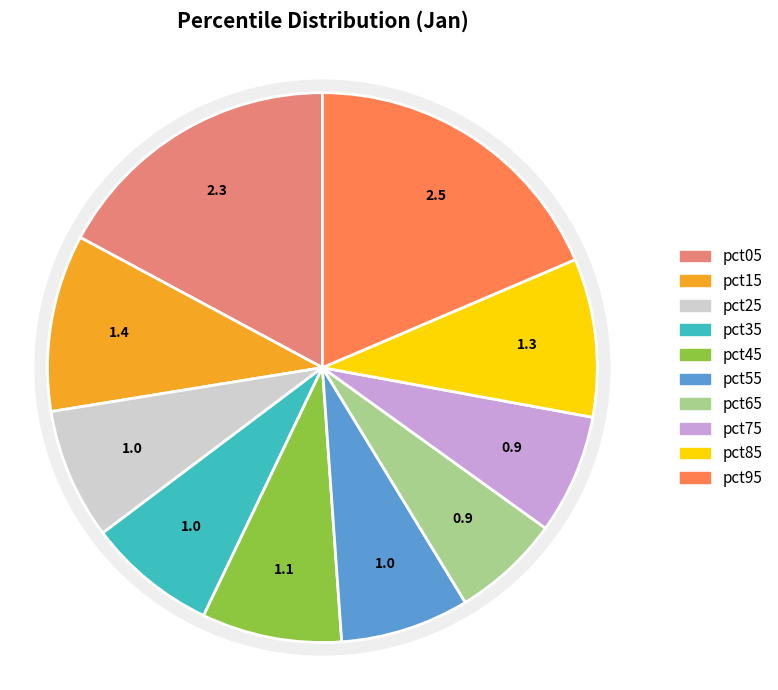

Does pct65 represent more than half of the total?

No